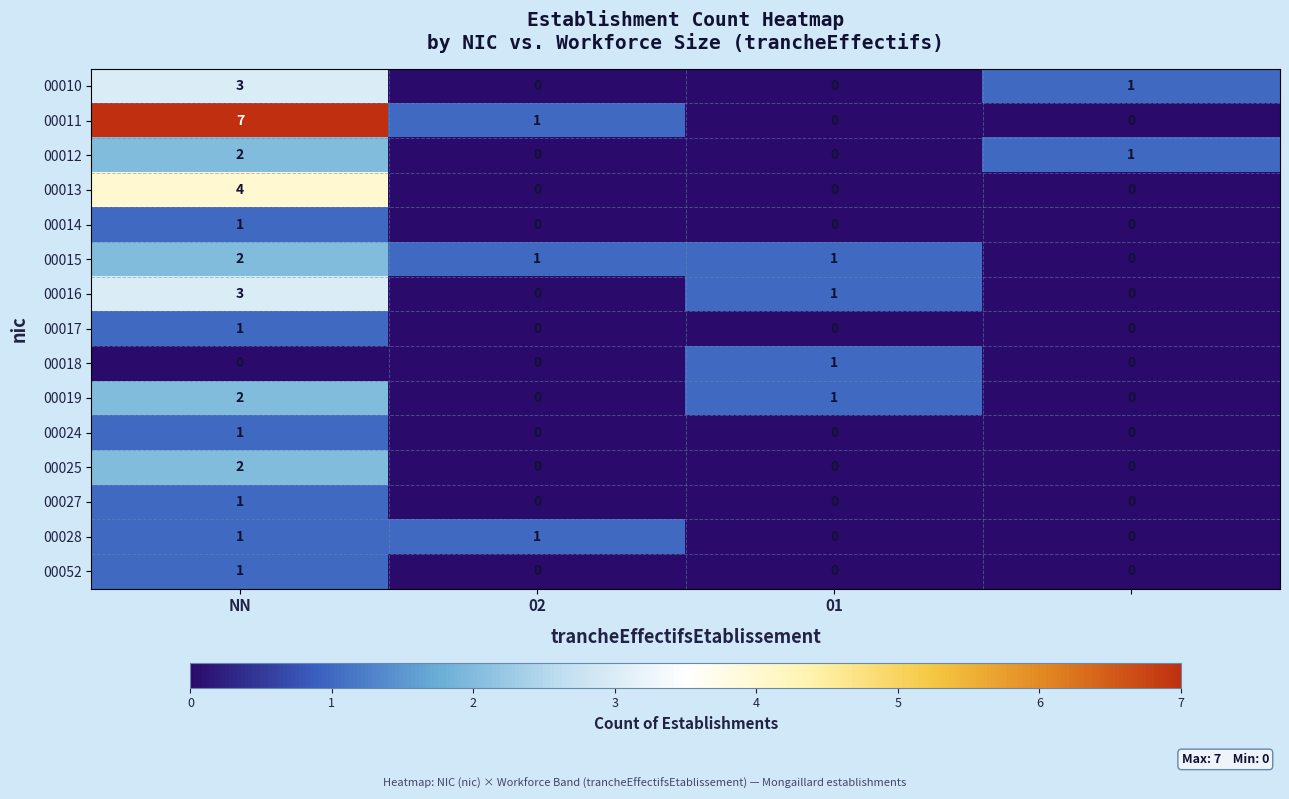

How many categories are shown in the chart?

4